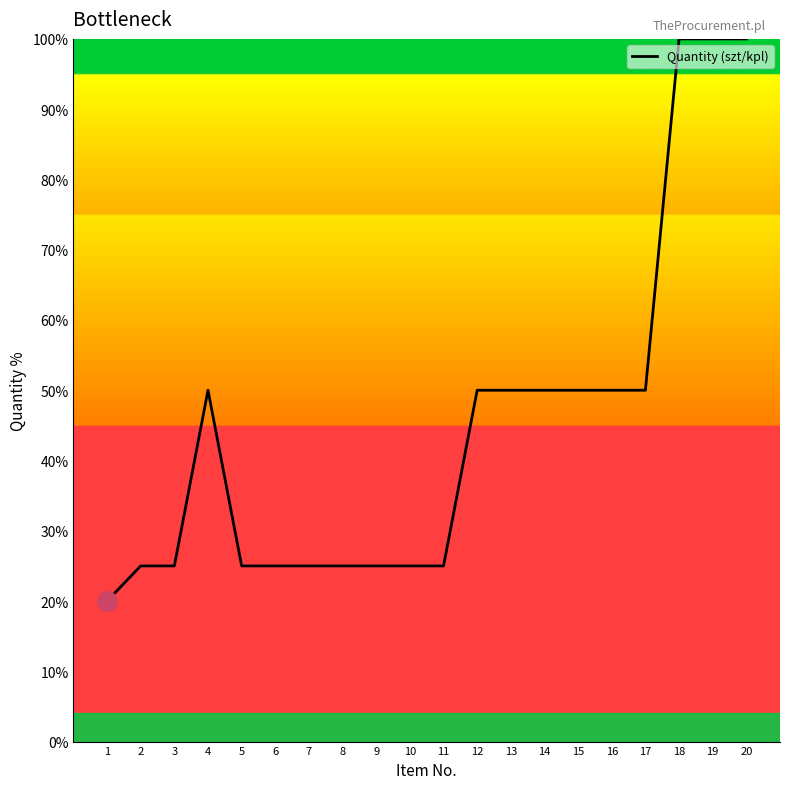

Is this an area chart (filled region under the line)?

No